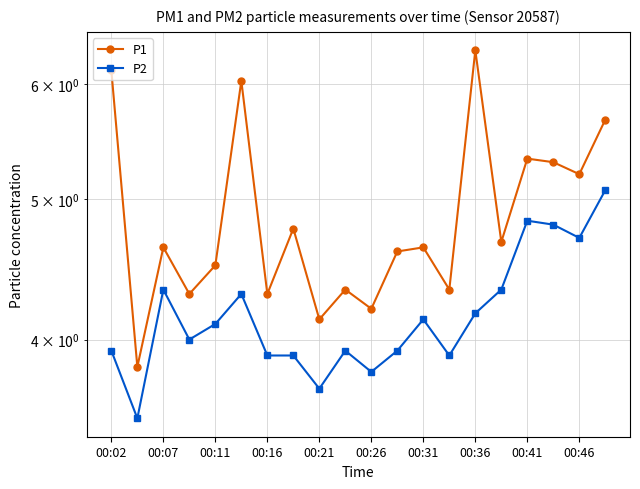

True or false: P1 and P2 cross at least once.

False